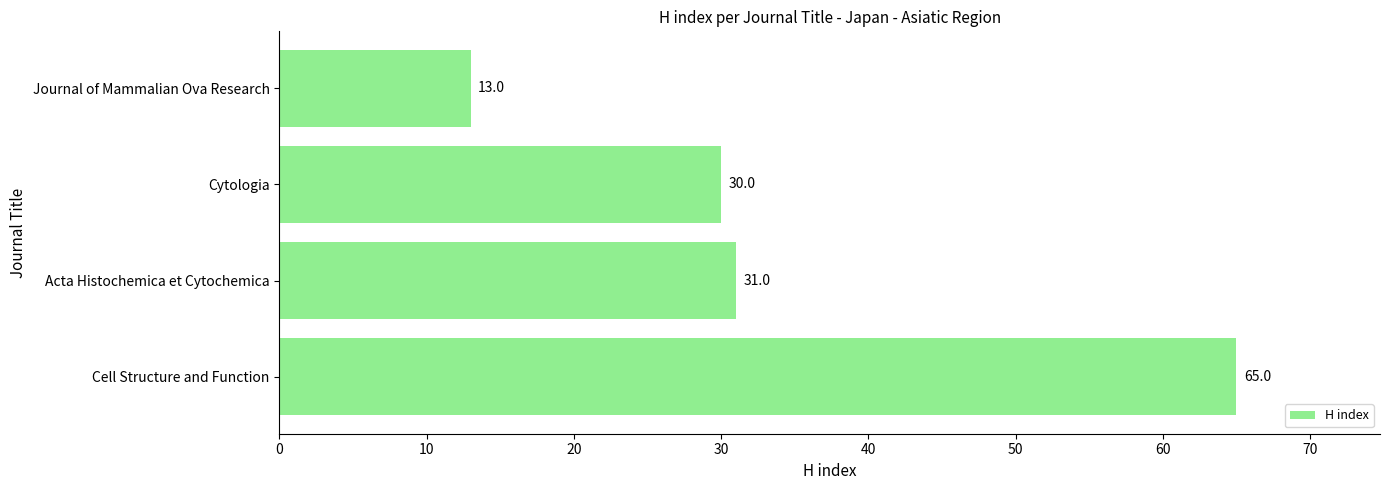

Which label corresponds to the smallest value in the chart?

Journal of Mammalian Ova Research